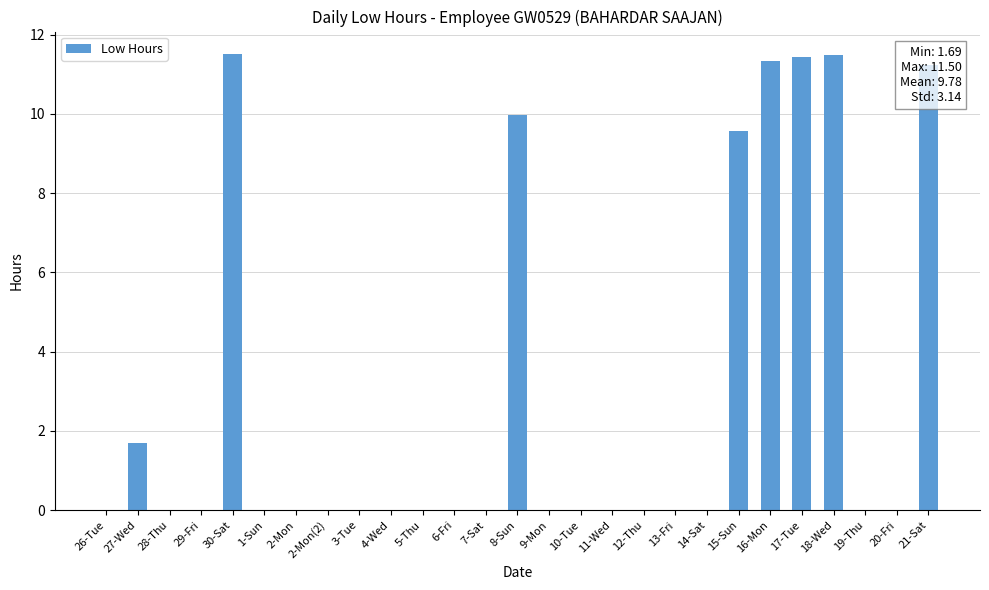

Are the bars horizontal?

No